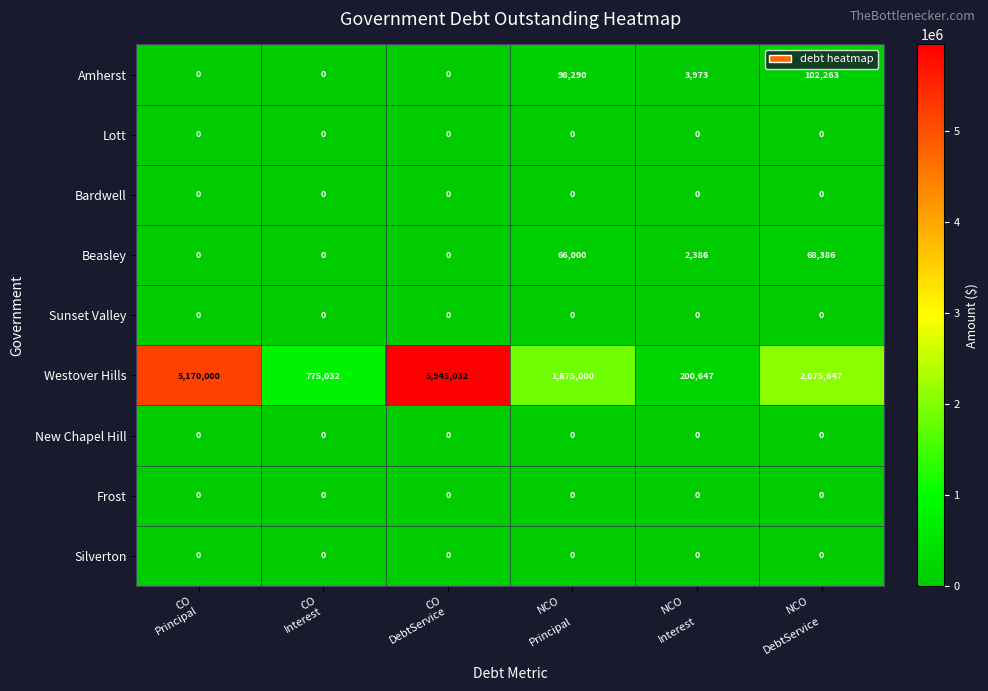

Which series has the largest range (max minus min)?

Westover Hills